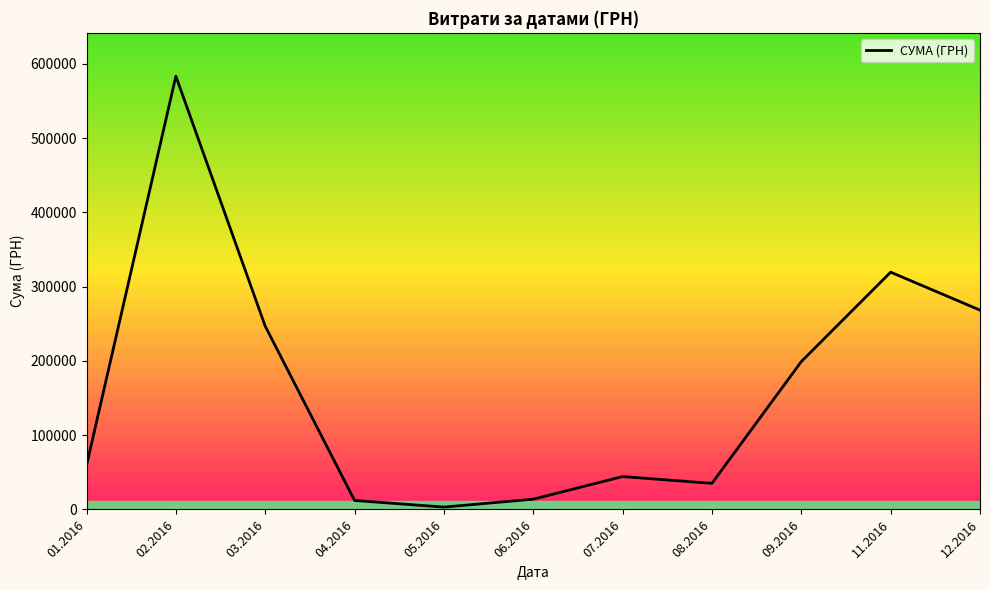

At which category does the data reach its first local peak?

02.2016